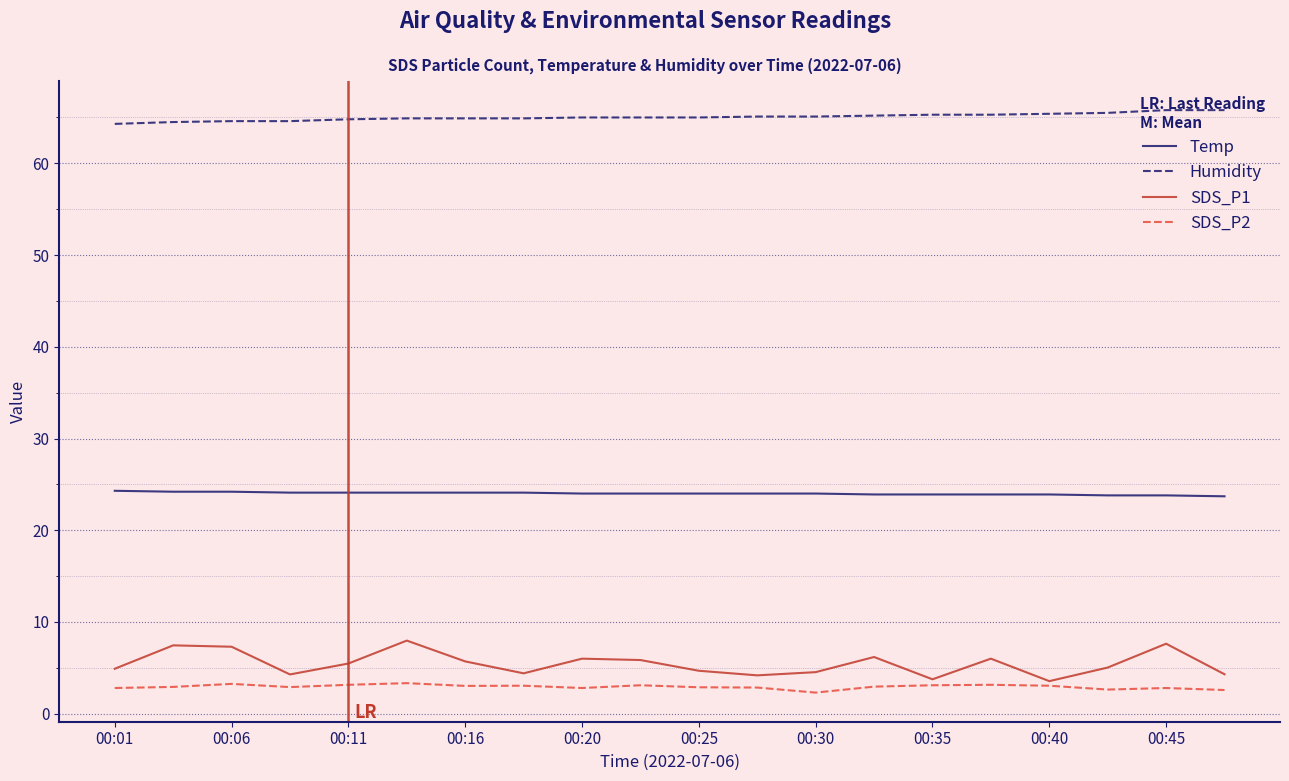

What is the highest value of the Temp series?

24.3